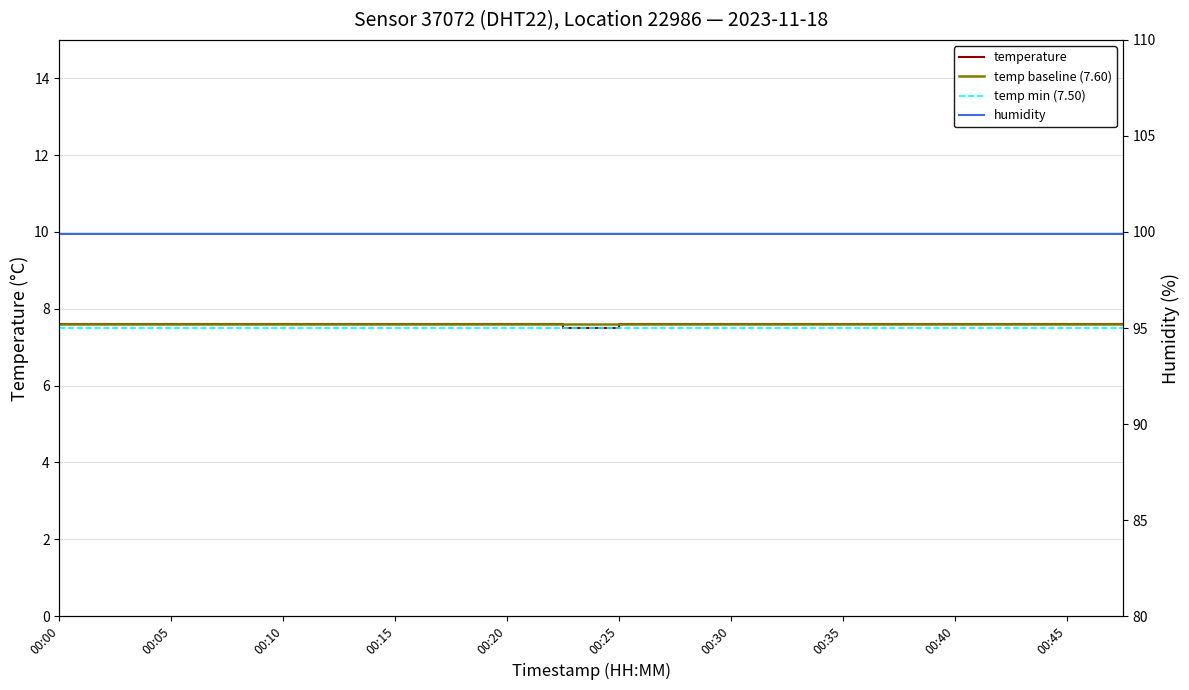

Reading left to right, extract all data points from this chart.

7.6	7.6	7.6	7.6	7.6	7.6	7.6	7.6	7.6	7.5	7.6	7.6	7.6	7.6	7.6	7.6	7.6	7.6	7.6	7.6